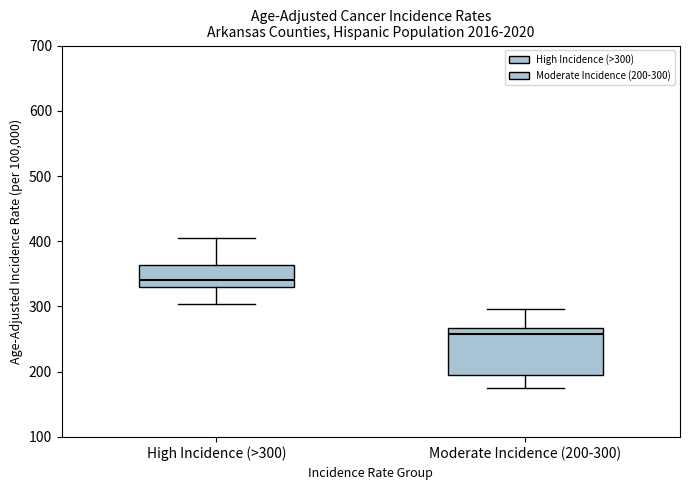

Reading left to right, transcribe this box plot: for each box, give where its median line is, the range the box spans, and where its two whiskers end, as read against the y-axis. The values are not printed on the chart, so give them approximately, as read against the axis.

High Incidence (>300): median 340, box 330 to 360, whiskers 300 to 410
Moderate Incidence (200-300): median 260, box 200 to 270, whiskers 170 to 300